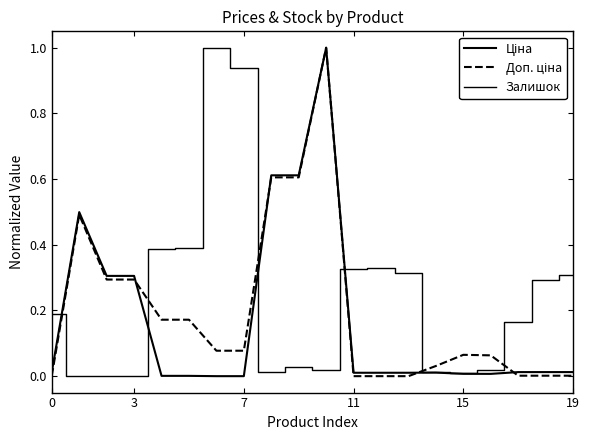

What is the value of the Залишок point at the 18th from the left?

0.2